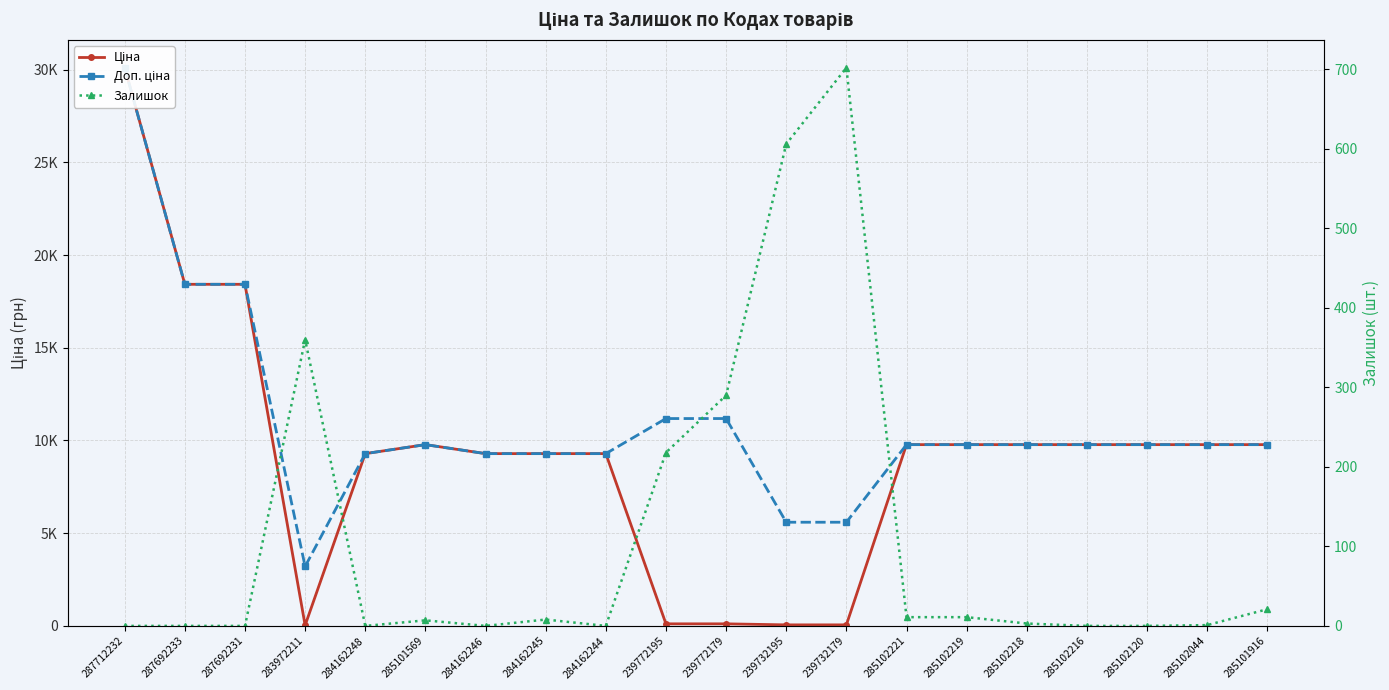

List the series in order of their peak value, highest first.

Ціна, Доп. ціна, Залишок